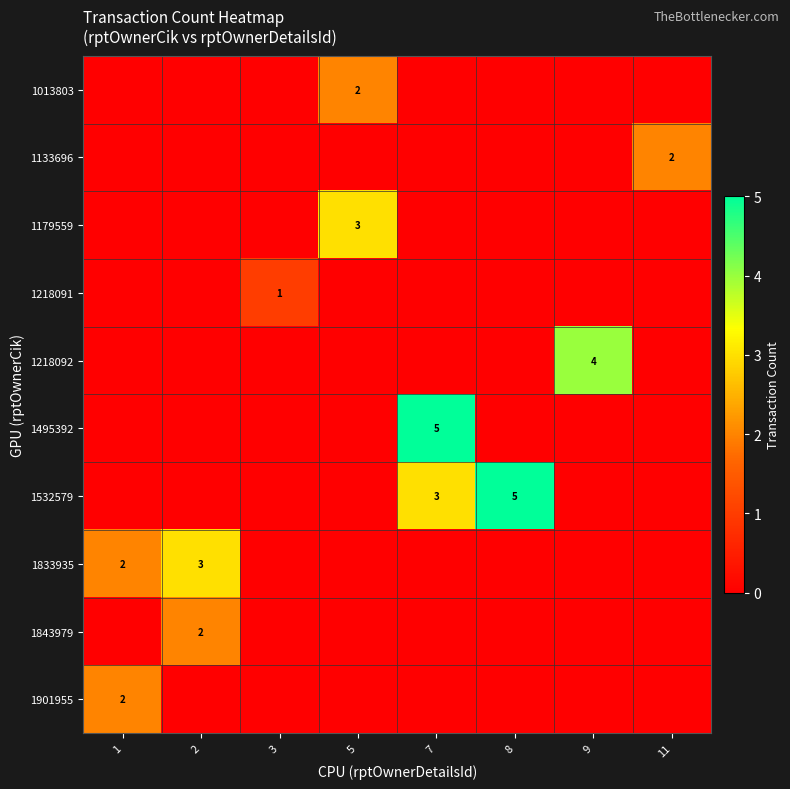

The value of 1218091 at 3 is 2. True or false?

False